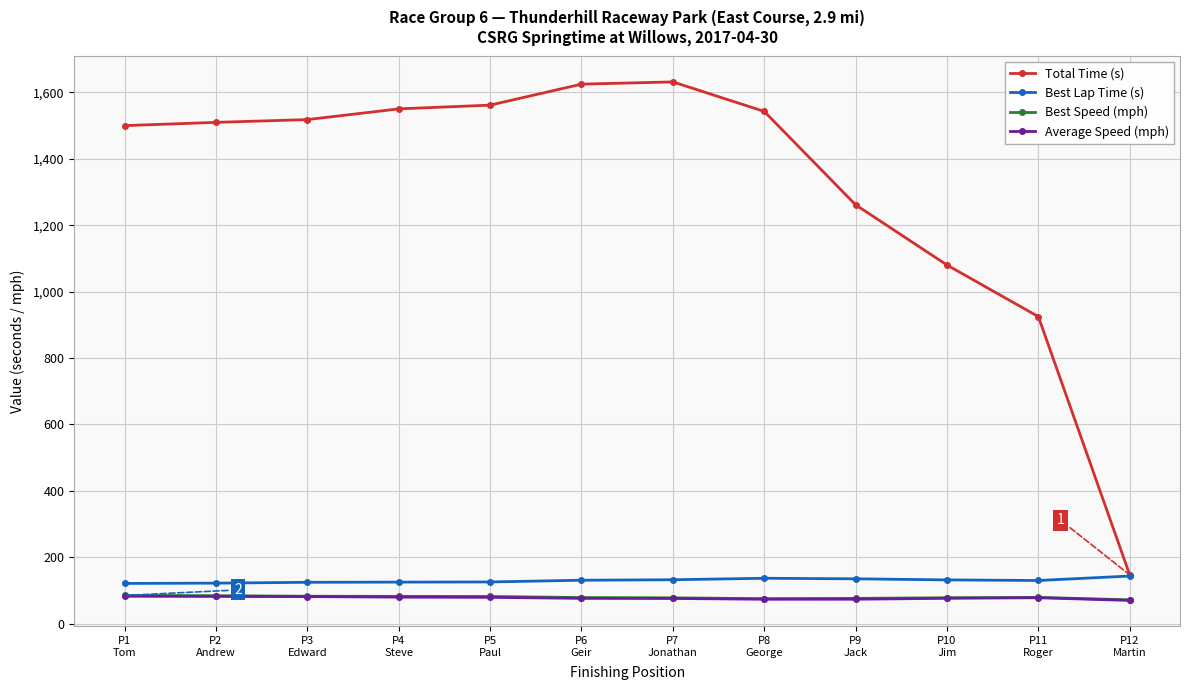

What is the minimum value shown in the chart?

70.4